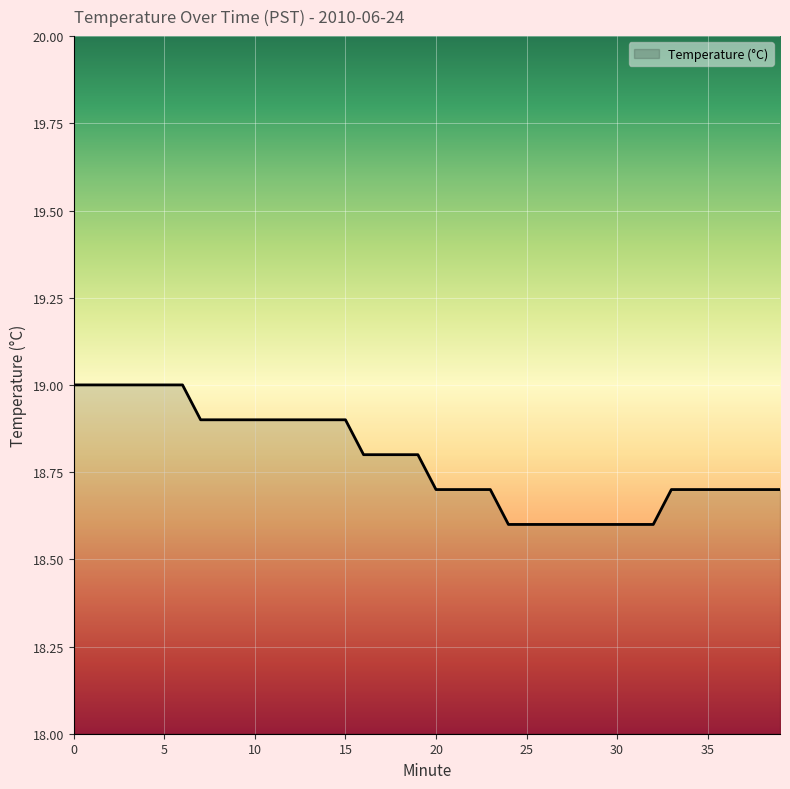

Does the chart have visible grid lines?

Yes